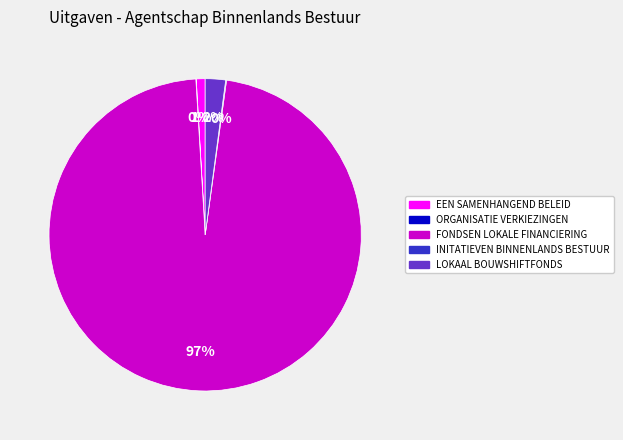

Does any single category account for the majority?

Yes